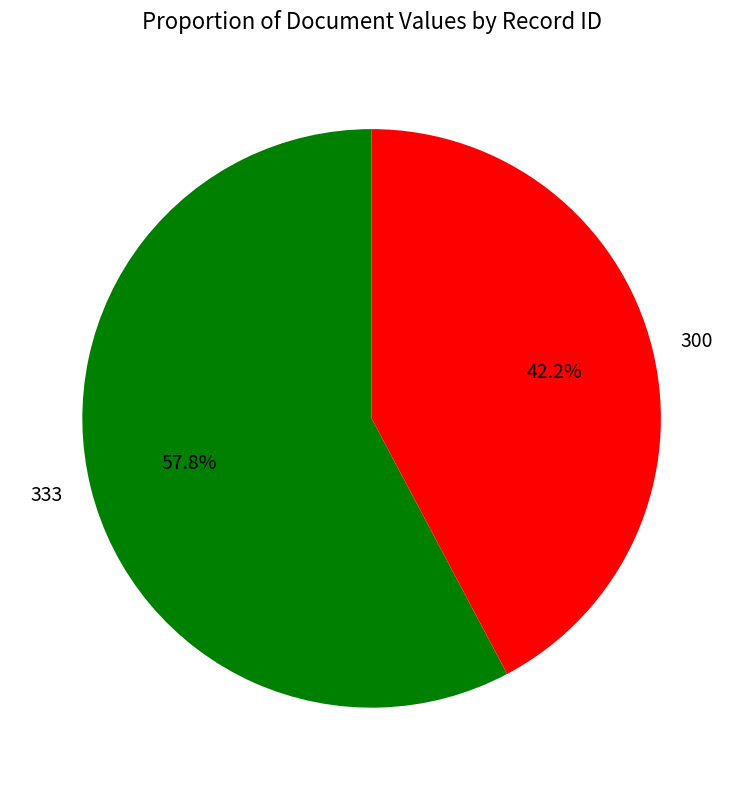

To the nearest percent, what is the difference between the largest and smallest slice percentages?

16%